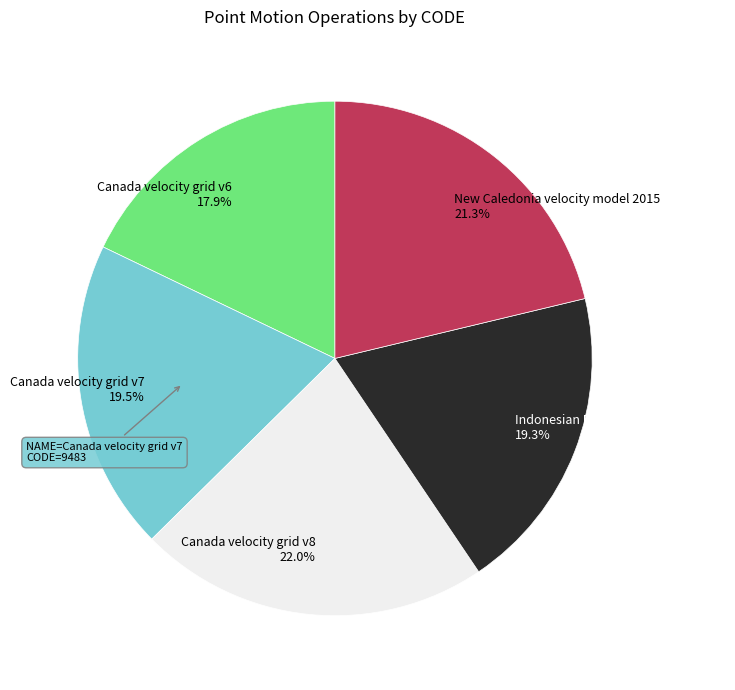

Is it true that Indonesian Deformation Model 2020 is 25% of the pie?

False